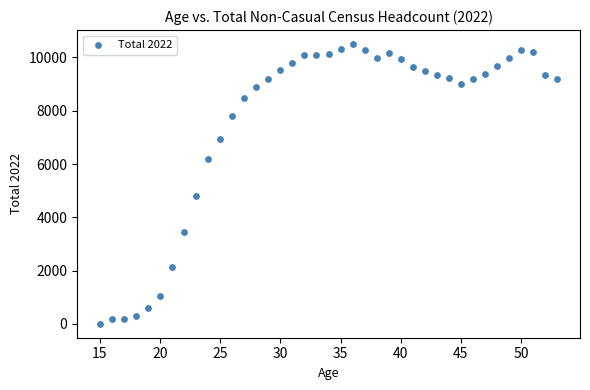

What Y value in the scatter plot is closest to 5256?

4811